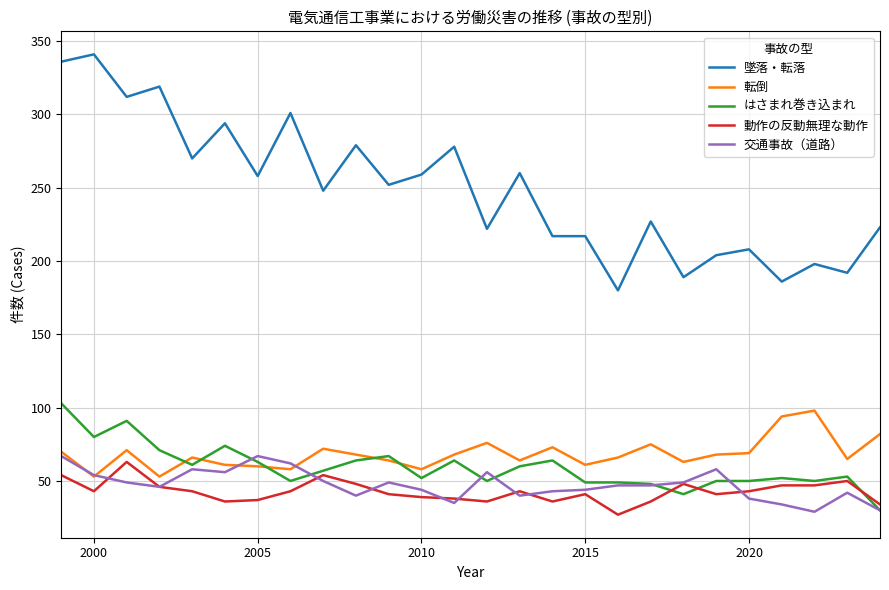

Which series has the largest range (max minus min)?

墜落・転落